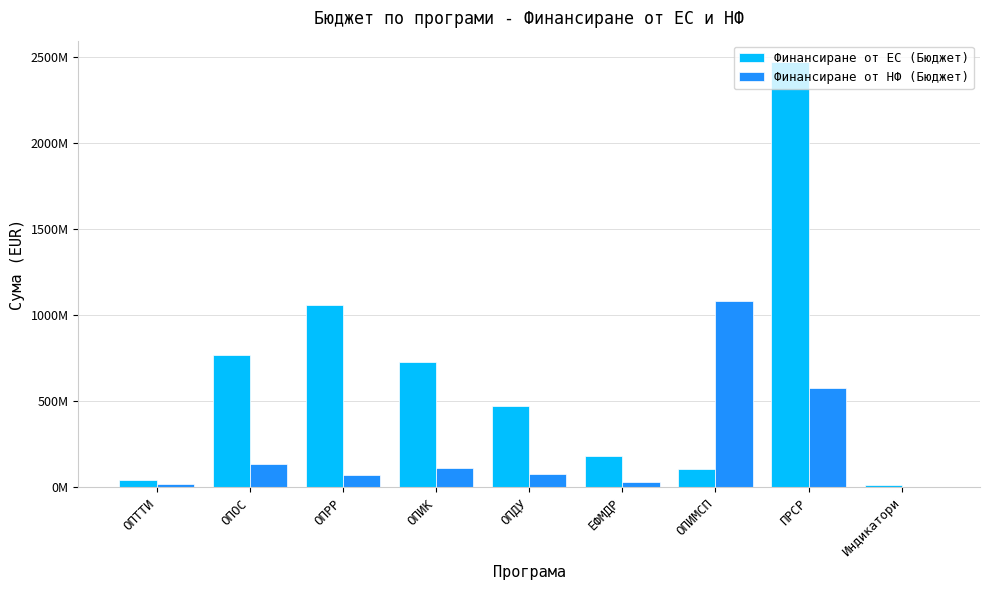

The Финансиране от ЕС (Бюджет) series shows 160288800.3 at ОПИМСП. True or false?

False